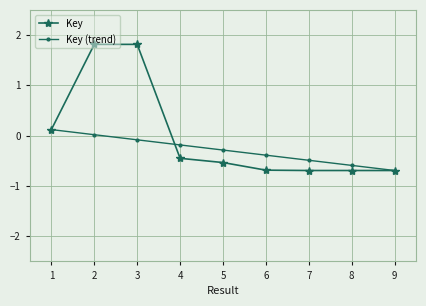

True or false: Key has more than 0 interior local peaks.

True